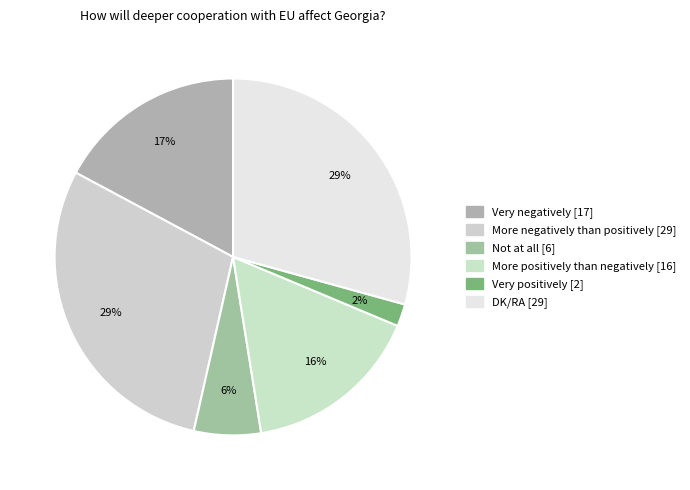

To the nearest percent, what portion does More positively than negatively represent?

16%